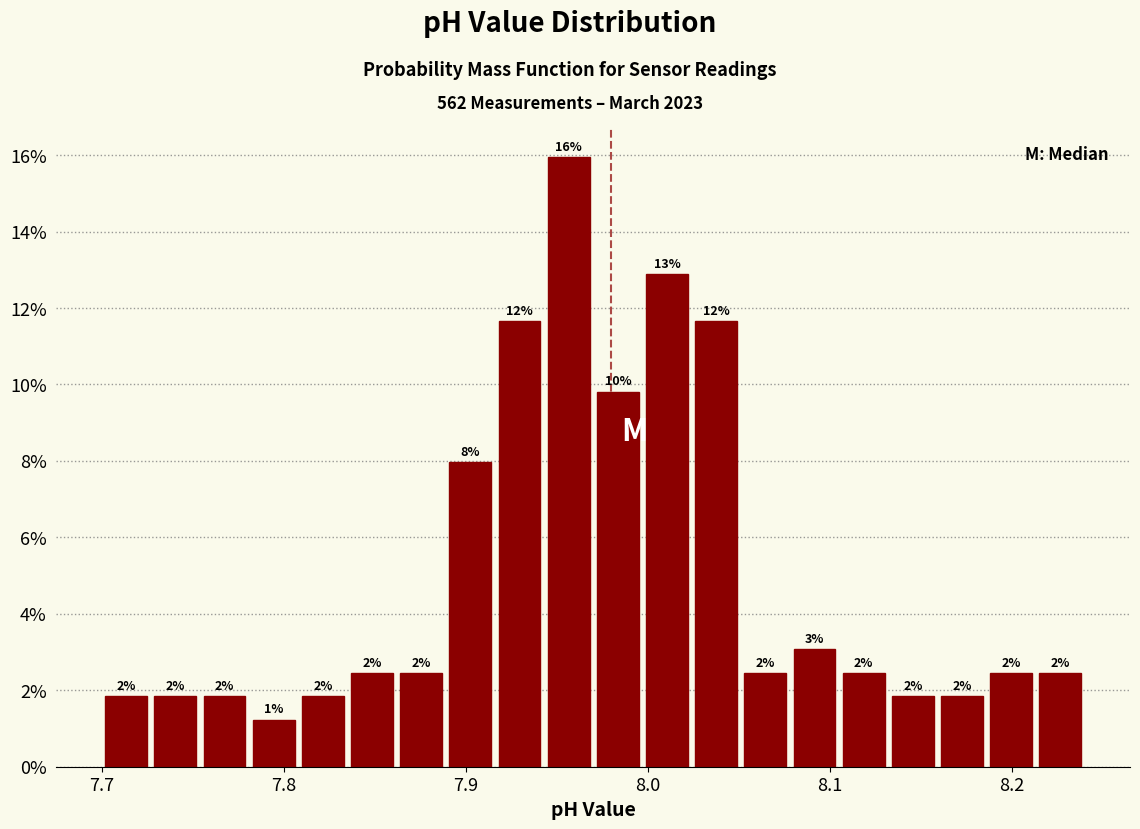

Around what value on the x-axis is the tallest bar? Give the approximate position of its centre, as read against the axis.

7.96